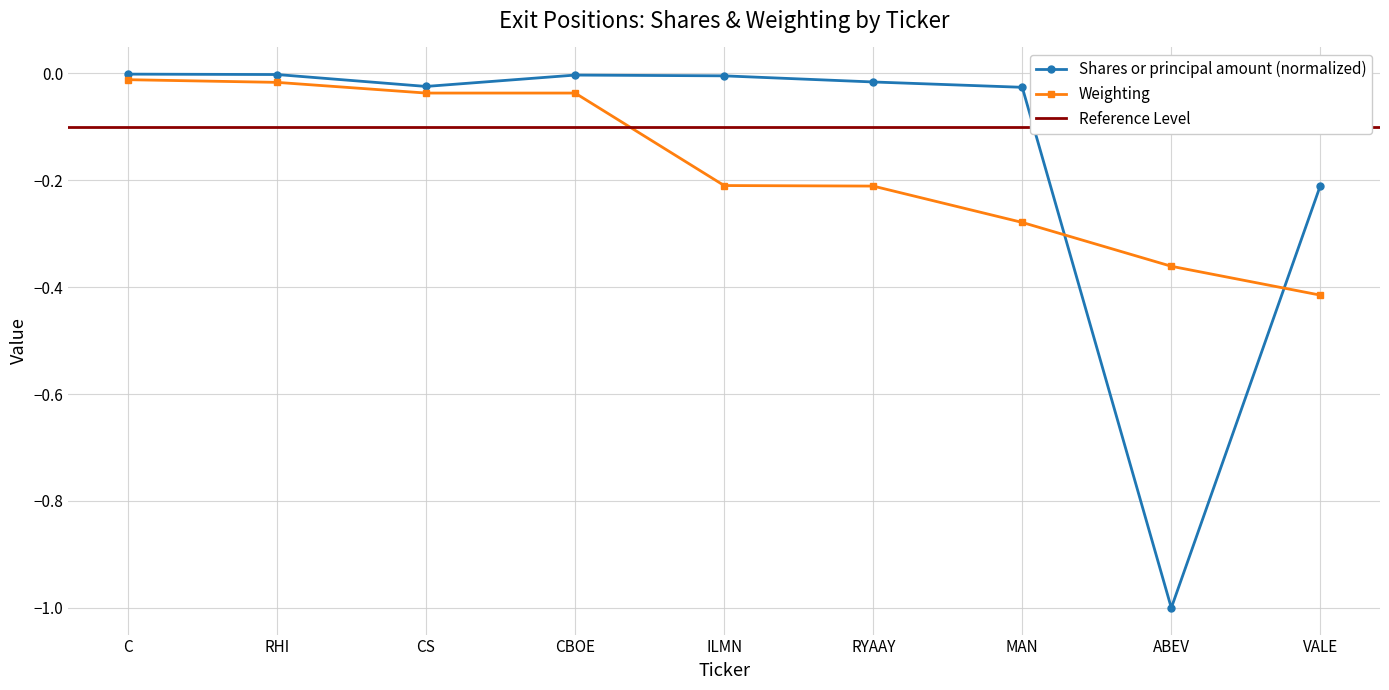

Which category has the lowest value in the Weighting series?

VALE